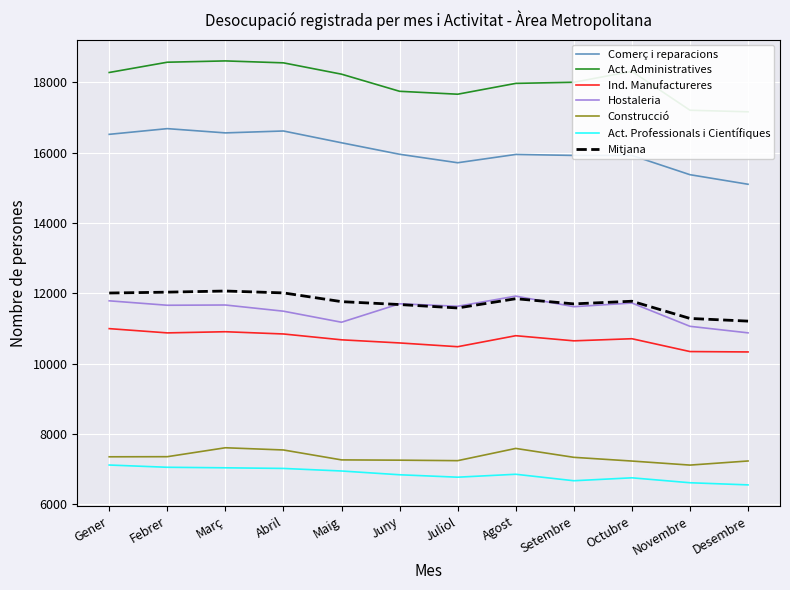

True or false: Comerç i reparacions and Hostaleria intersect in this chart.

False